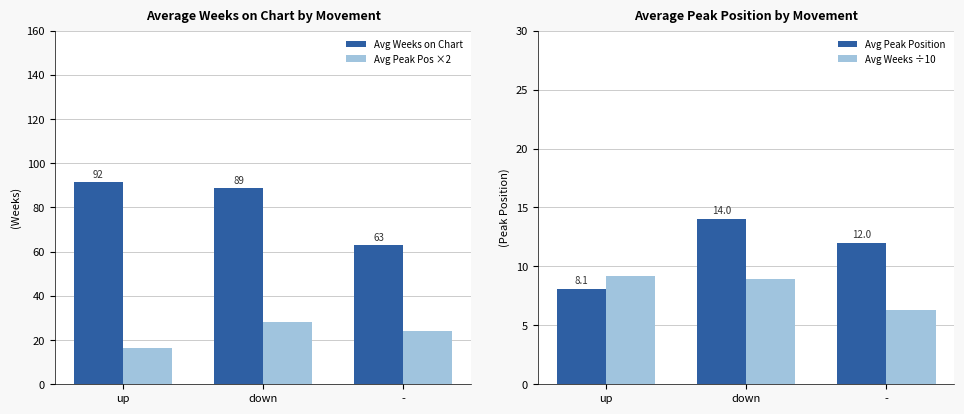

At which label is Avg Weeks on Chart closest to 77?

down